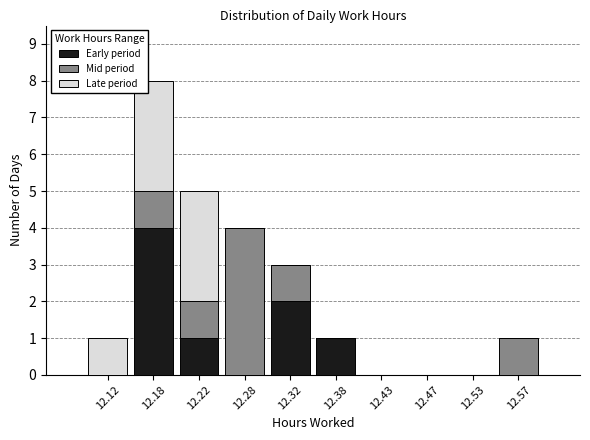

Reading left to right, transcribe this chart: for each stacked bar, give the range it covers on the x-axis and its total height. The values are not printed on the chart, so give them approximately, as read against the axis.

12.10 to 12.15: 1
12.15 to 12.20: 8
12.20 to 12.25: 5
12.25 to 12.30: 4
12.30 to 12.35: 3
12.35 to 12.40: 1
12.40 to 12.45: 0
12.45 to 12.50: 0
12.50 to 12.55: 0
12.55 to 12.60: 1